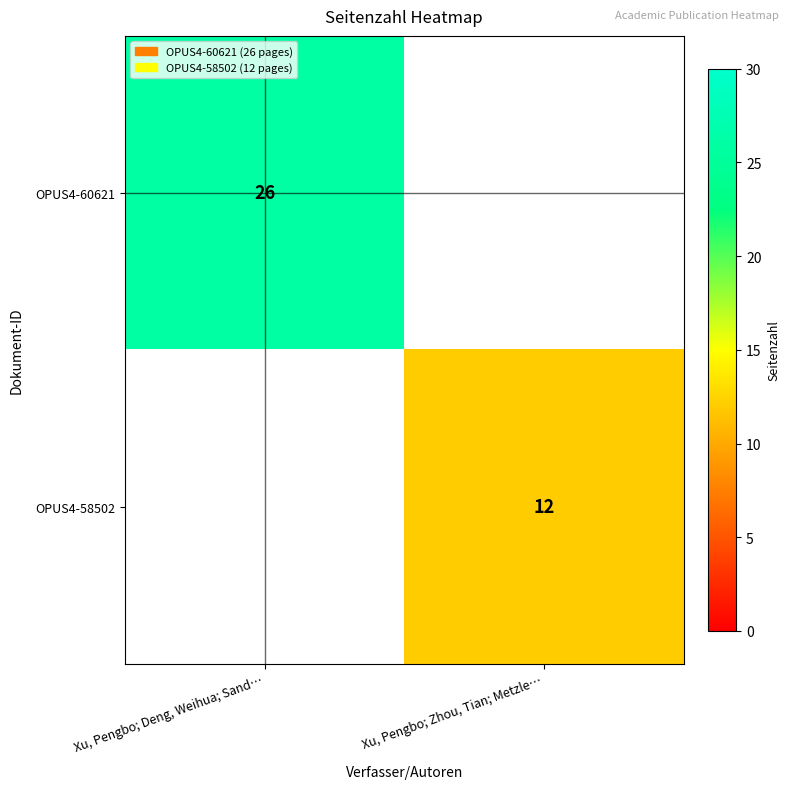

Is it true that OPUS4-58502 equals 8 at Xu, Pengbo; Zhou, Tian; Metzle…?

False